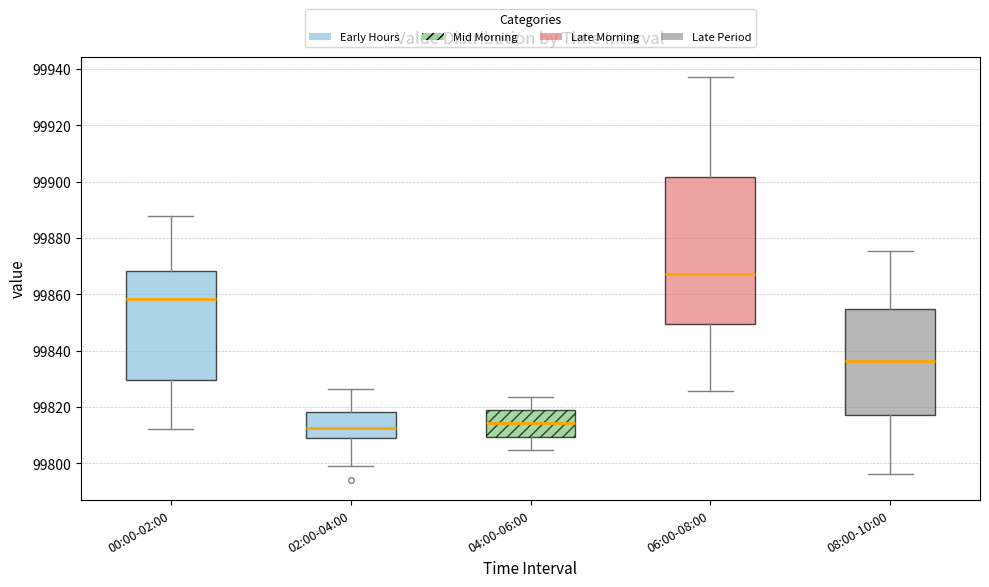

Reading left to right, transcribe this box plot: for each box, give where its median line is, the range the box spans, and where its two whiskers end, as read against the y-axis. The values are not printed on the chart, so give them approximately, as read against the axis.

00:00-02:00: median 99858, box 99830 to 99868, whiskers 99812 to 99888
02:00-04:00: median 99812, box 99810 to 99818, whiskers 99800 to 99826
04:00-06:00: median 99814, box 99810 to 99818, whiskers 99804 to 99824
06:00-08:00: median 99868, box 99850 to 99902, whiskers 99826 to 99938
08:00-10:00: median 99836, box 99818 to 99854, whiskers 99796 to 99876